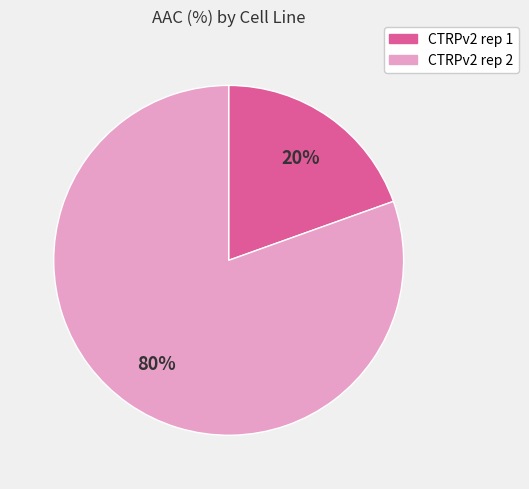

Combined, do CTRPv2 rep 2 and CTRPv2 rep 1 account for over 50%?

Yes